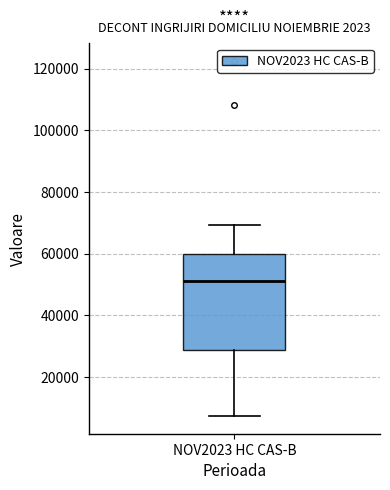

Transcribe this box plot: give where the median line is, the range the box spans, and where the two whiskers end, as read against the y-axis. The values are not printed on the chart, so give them approximately, as read against the axis.

median 52000, box 28000 to 60000, whiskers 8000 to 70000